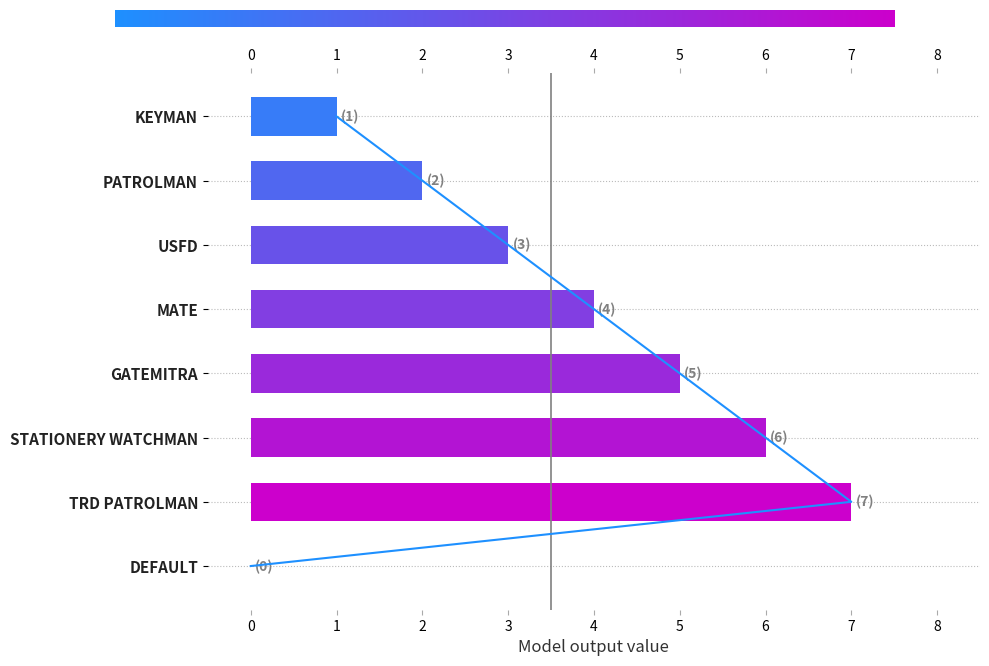

Reading left to right, list all the values displayed in this chart.

1	2	3	4	5	6	7	0